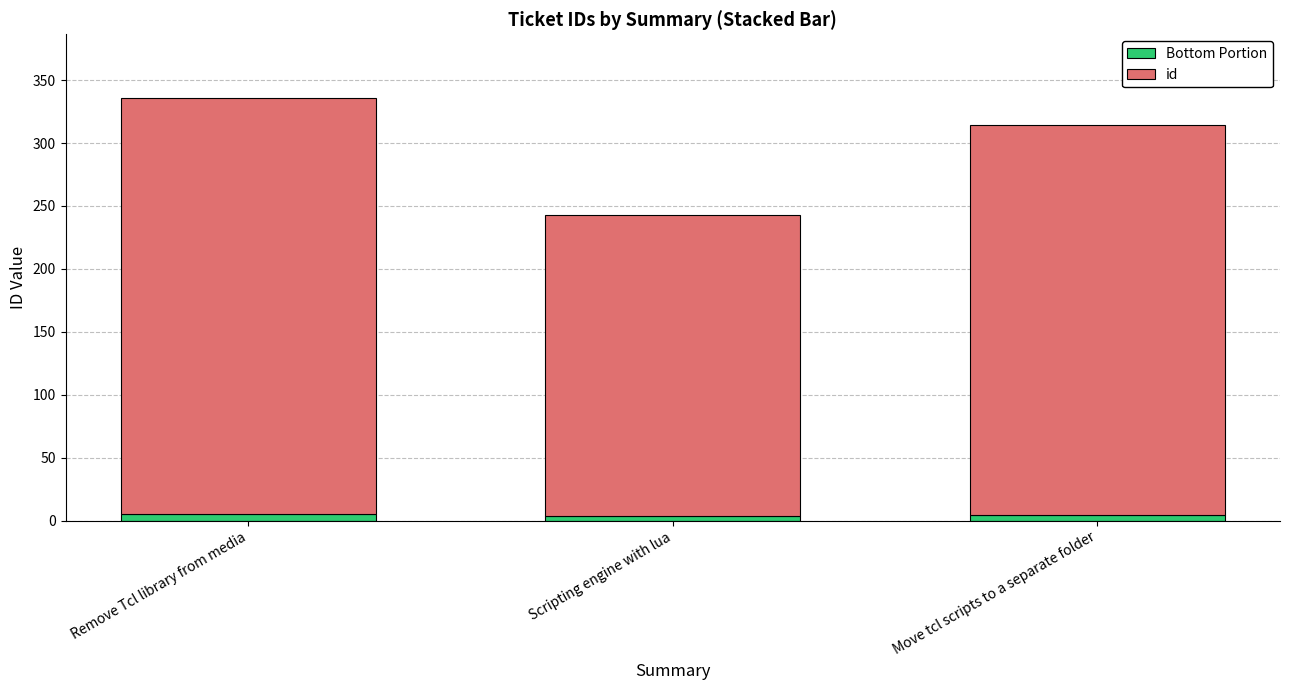

What is the average value of the Bottom Portion series?

4.5